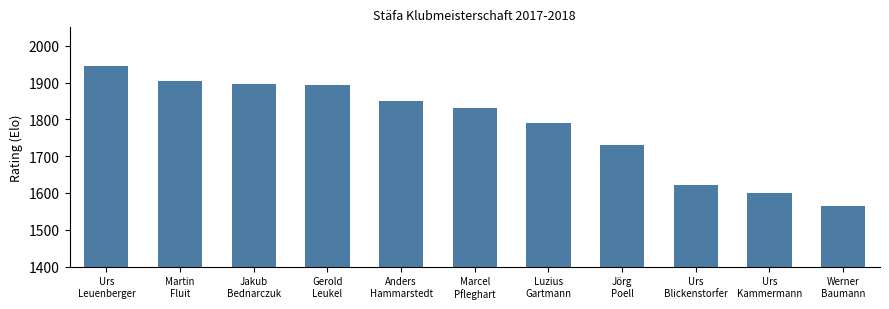

What is the difference between the maximum and minimum values?

381